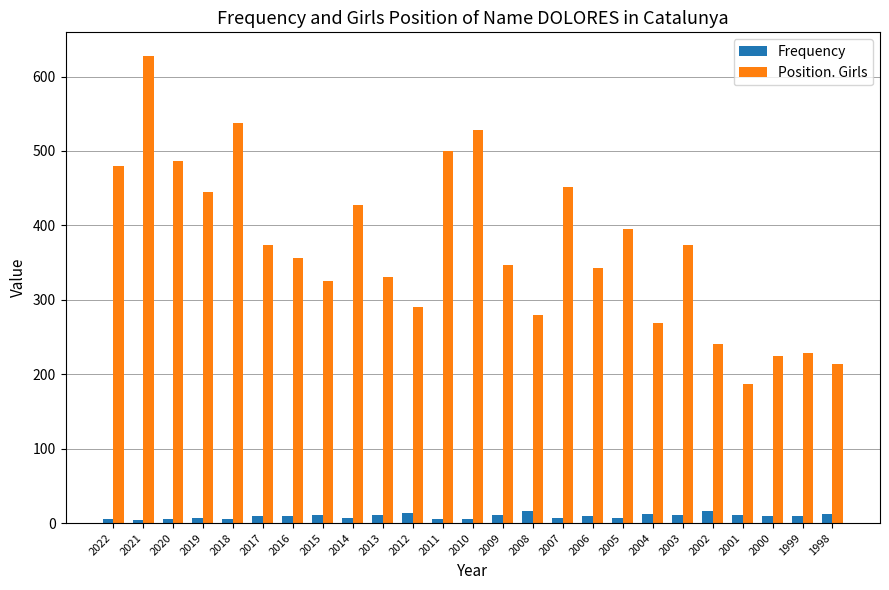

List the series in order of their overall mean, highest first.

Position. Girls, Frequency